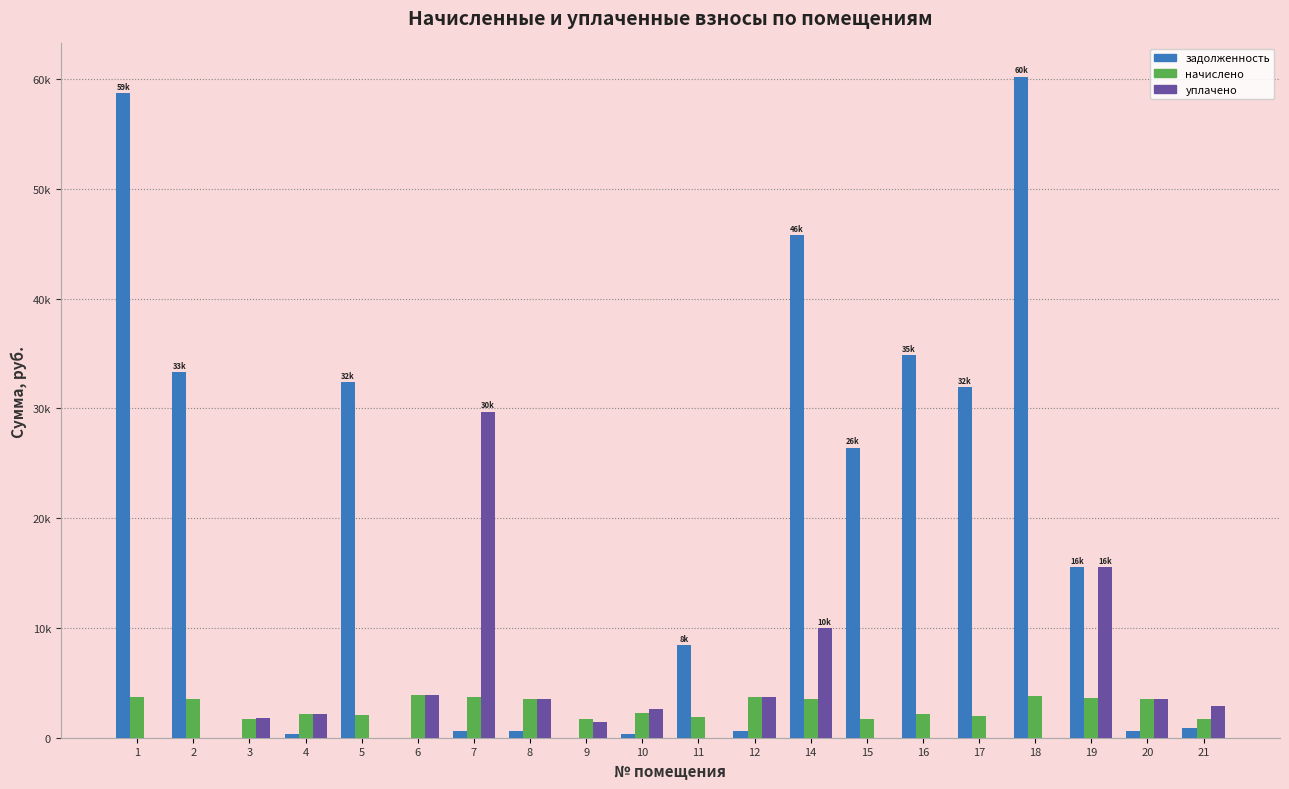

What are all the series names shown in the legend?

задолженность, начислено, уплачено